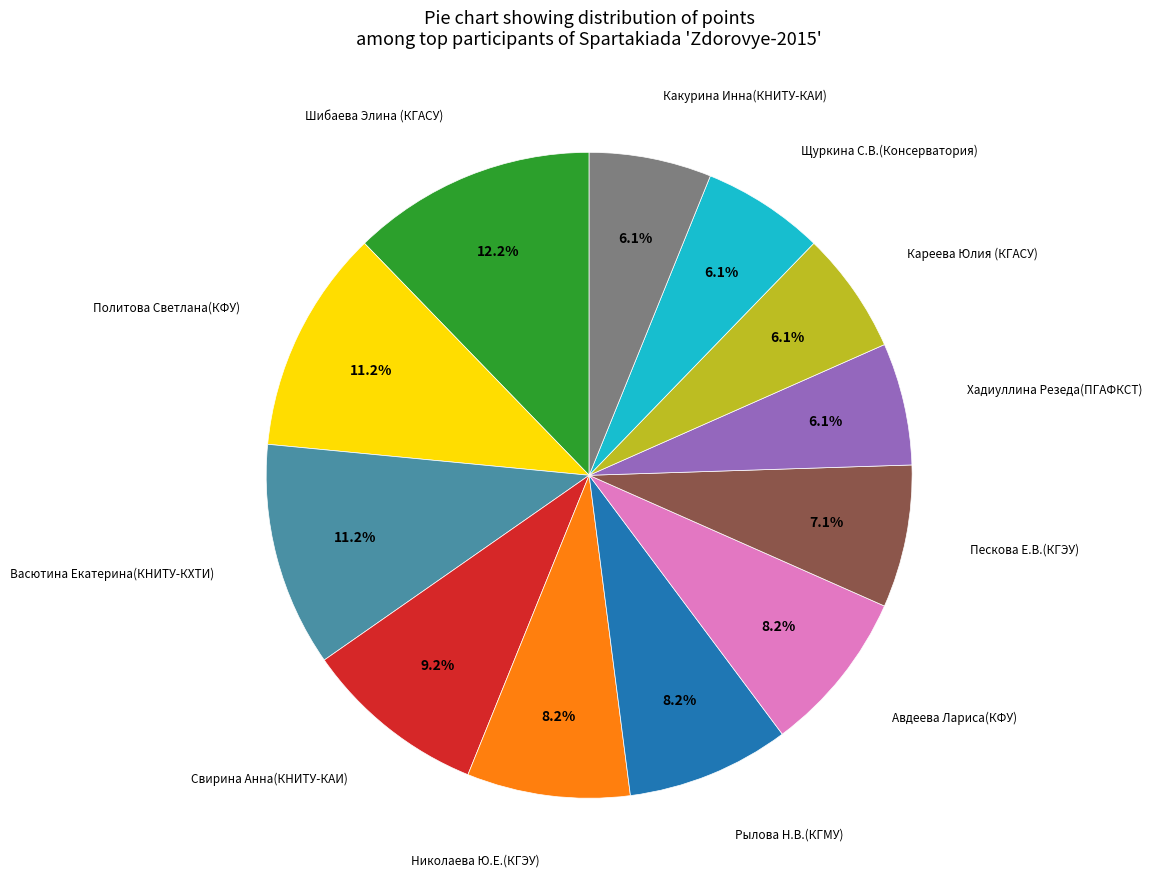

Is there any slice that represents more than half of the pie?

No